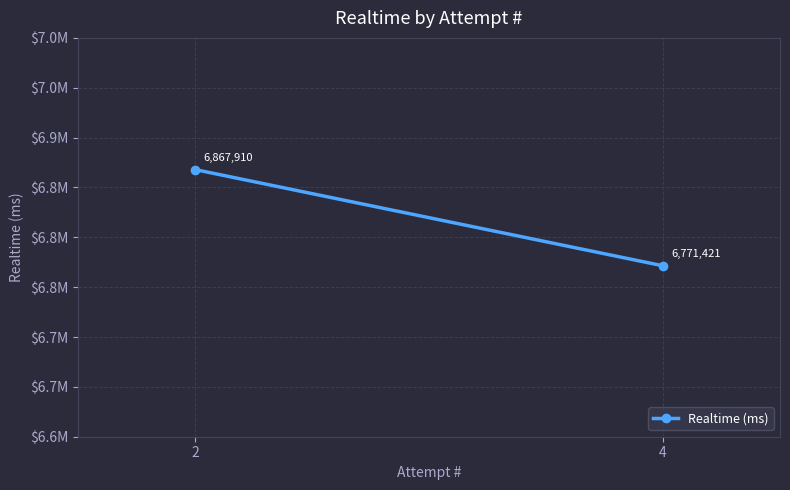

What is the average value?

6819666